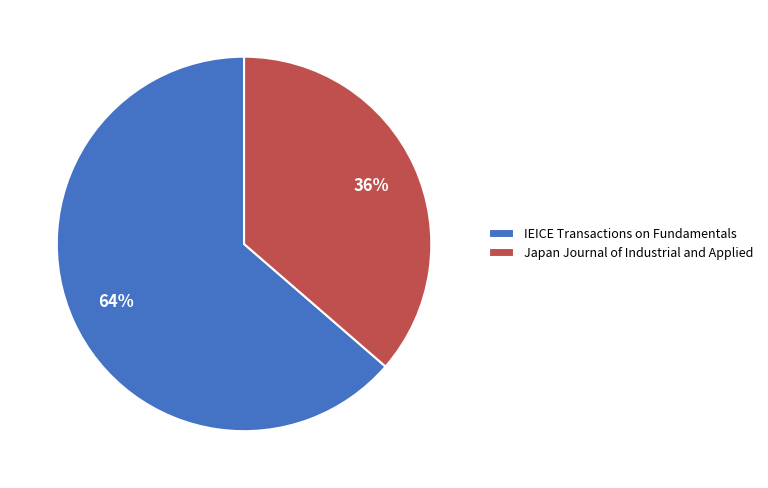

How many slices are in this pie chart?

2